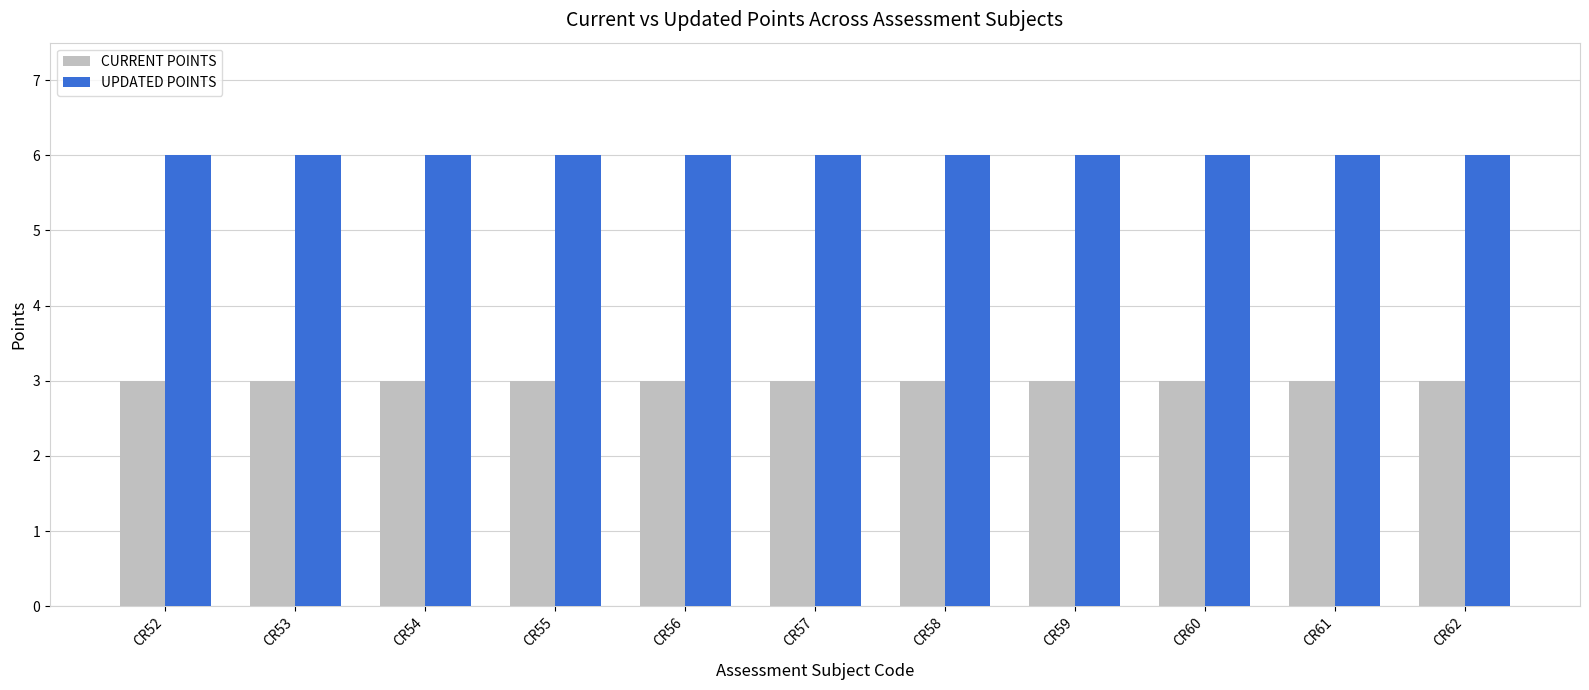

List the series in order of their overall mean, highest first.

UPDATED POINTS, CURRENT POINTS